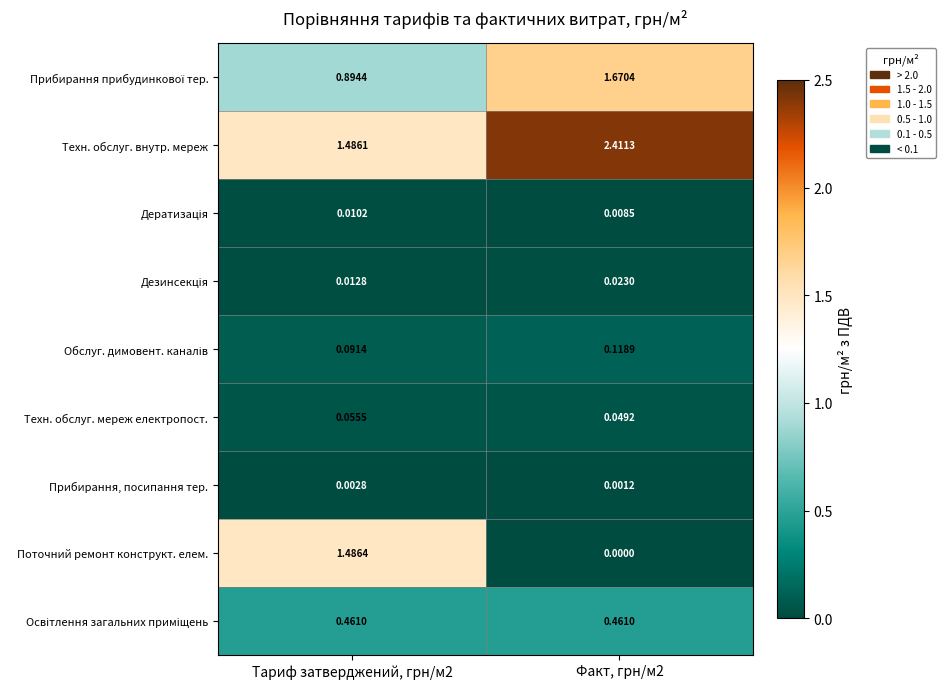

Which series has the widest spread of values?

Поточний ремонт конструкт. елем.